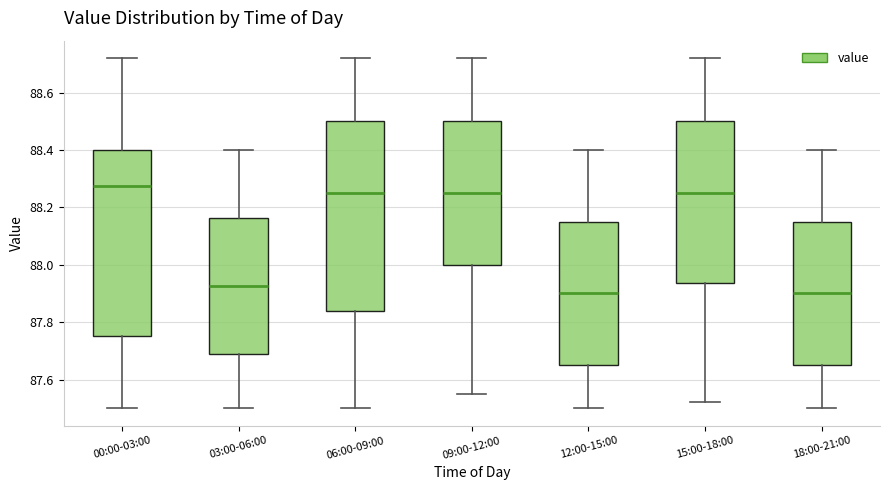

Reading left to right, read every box against the y-axis: the position of its median line, the range the box covers, and the ends of its whiskers. The values are not printed on the chart, so give them approximately, as read against the axis.

00:00-03:00: median 88.28, box 87.76 to 88.40, whiskers 87.50 to 88.72
03:00-06:00: median 87.92, box 87.68 to 88.16, whiskers 87.50 to 88.40
06:00-09:00: median 88.26, box 87.84 to 88.50, whiskers 87.50 to 88.72
09:00-12:00: median 88.26, box 88.00 to 88.50, whiskers 87.56 to 88.72
12:00-15:00: median 87.90, box 87.66 to 88.16, whiskers 87.50 to 88.40
15:00-18:00: median 88.26, box 87.94 to 88.50, whiskers 87.52 to 88.72
18:00-21:00: median 87.90, box 87.66 to 88.16, whiskers 87.50 to 88.40